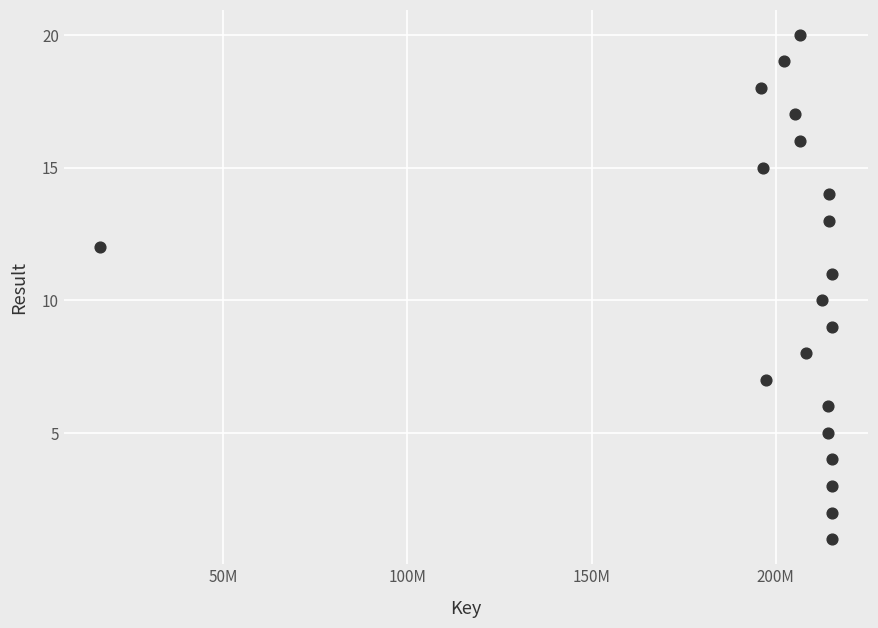

What is the range of Y values (max minus min)?

19